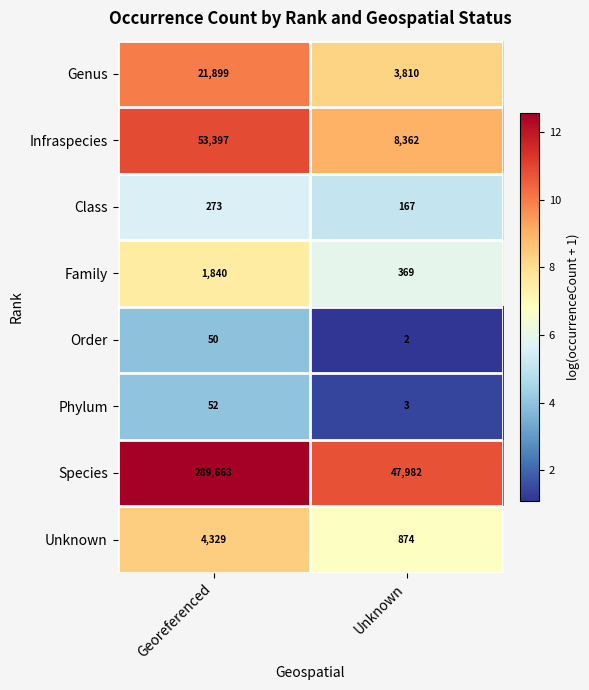

What is the approximate value of Family at Unknown, to the nearest 50?

350